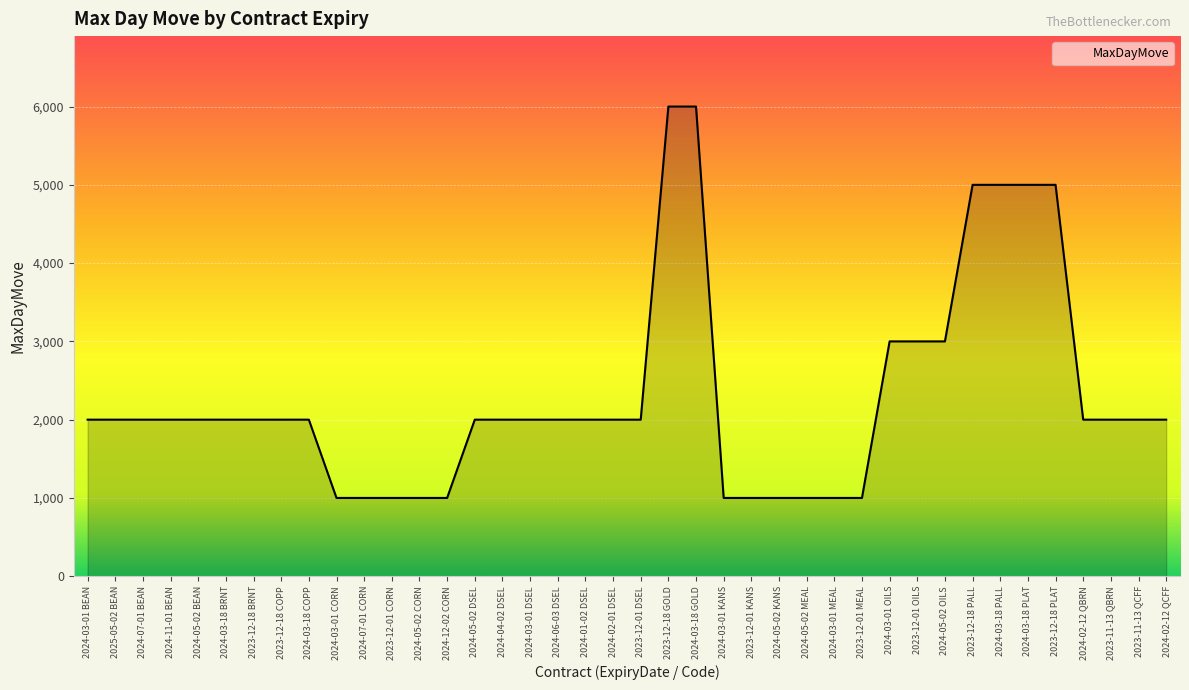

What is the sum of the values at 2023-12-01 MEAL and 2023-12-01 OILS?

4000